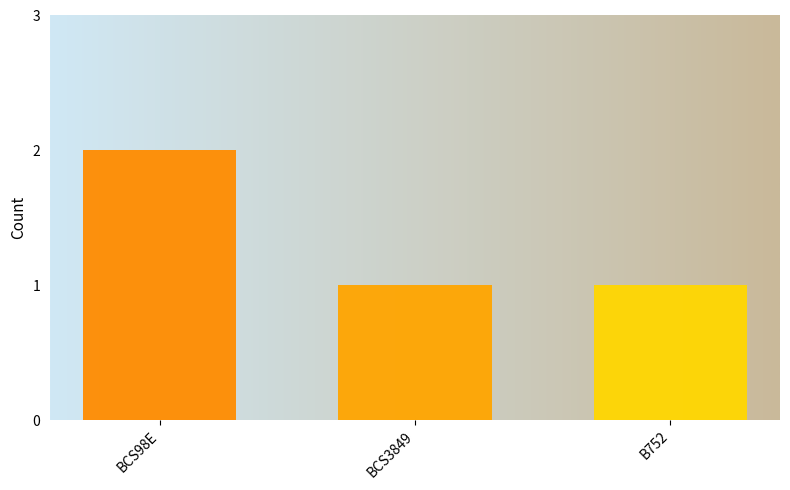

Count the values in the range 1 to 2.

3